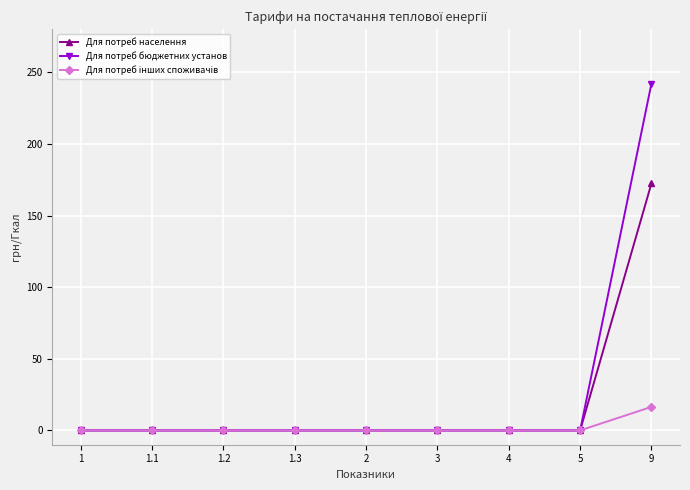

At which category is the sum across all series the highest?

9